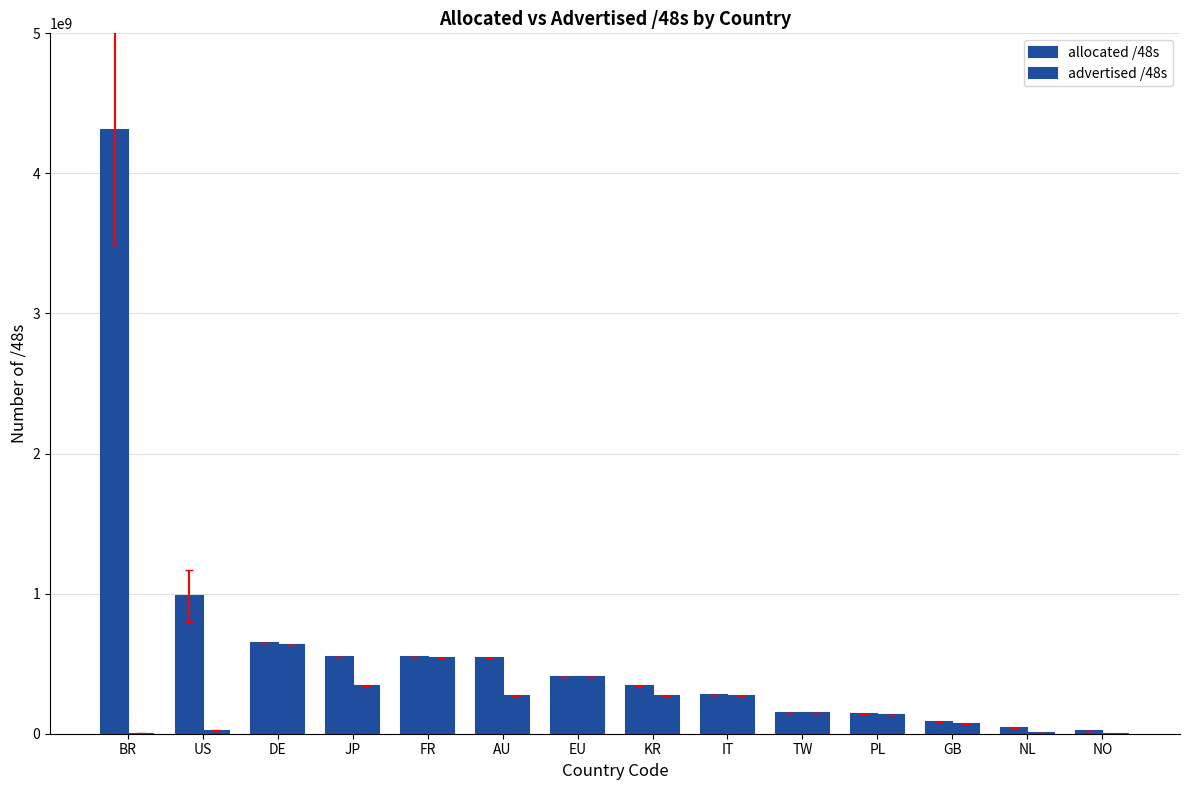

What is the difference between the allocated /48s values at AU and GB?

460726275